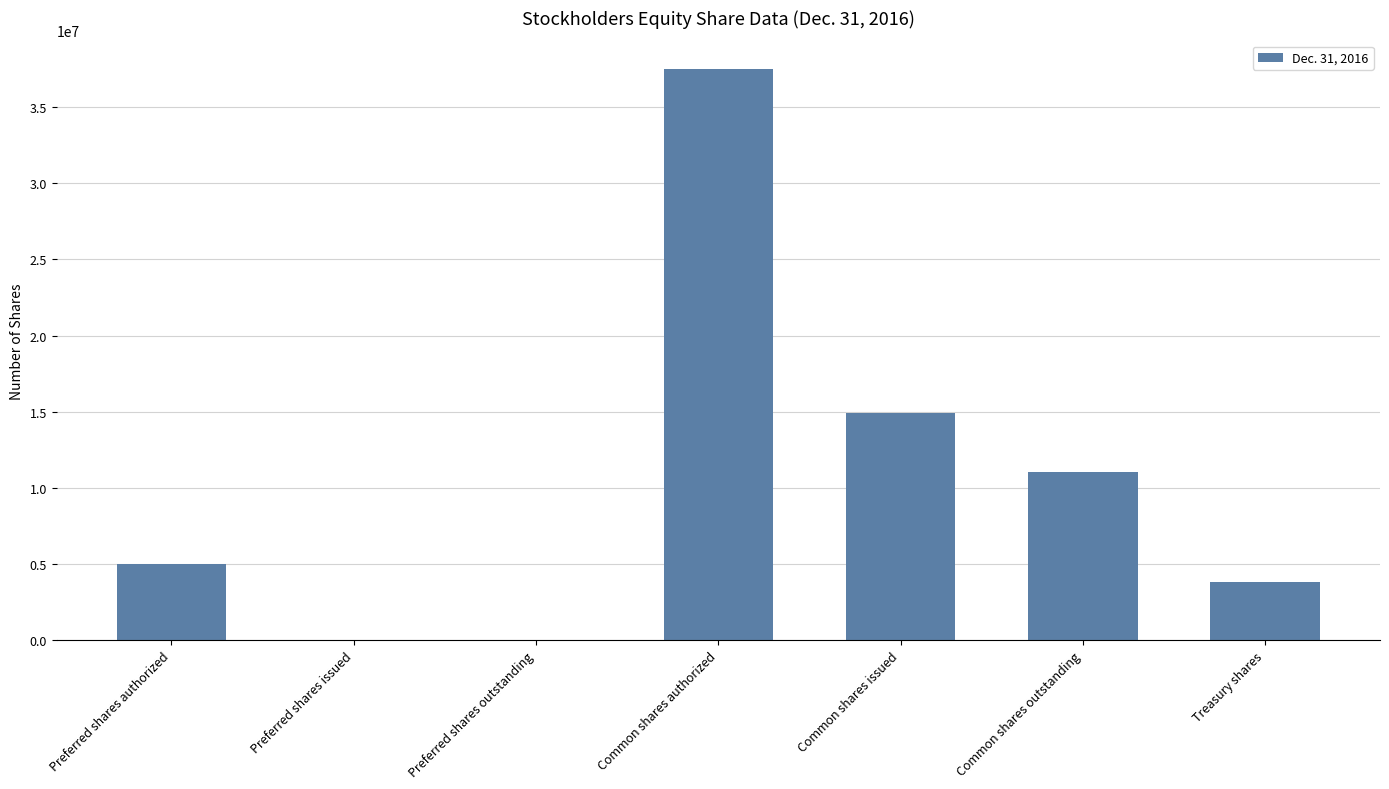

At which category does the chart reach its peak across all series?

Common shares authorized